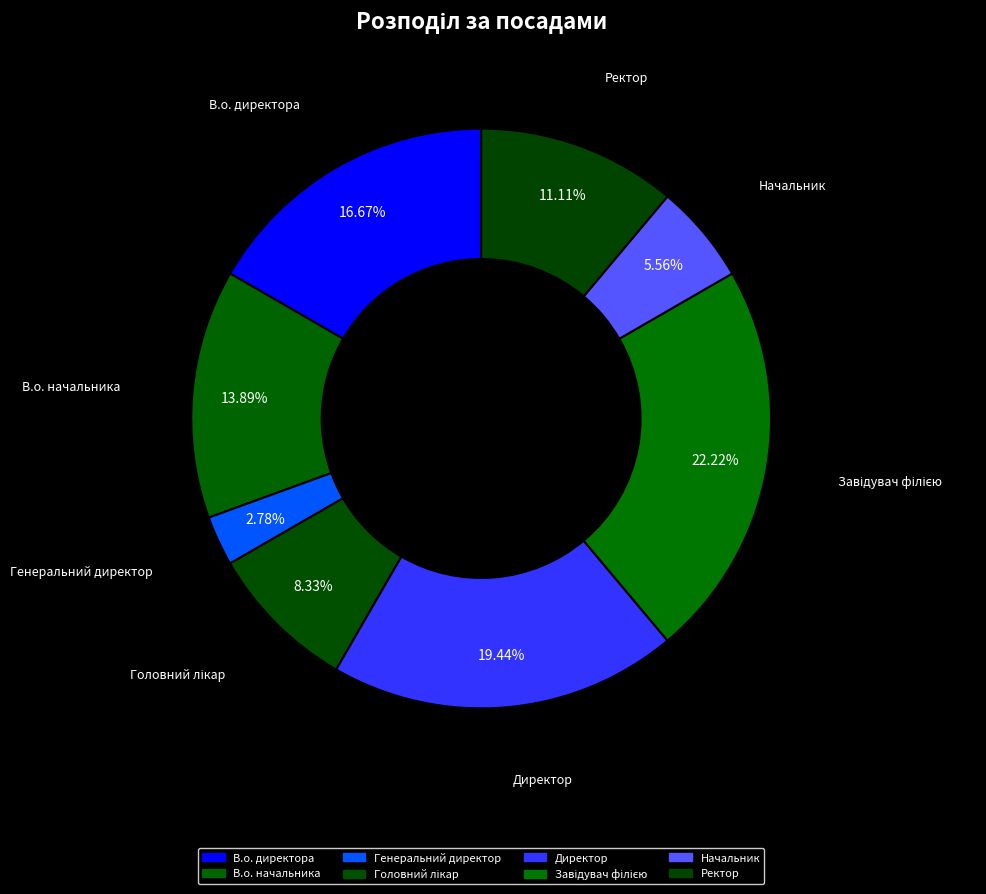

The В.о. директора slice represents 12% of the pie. True or false?

False